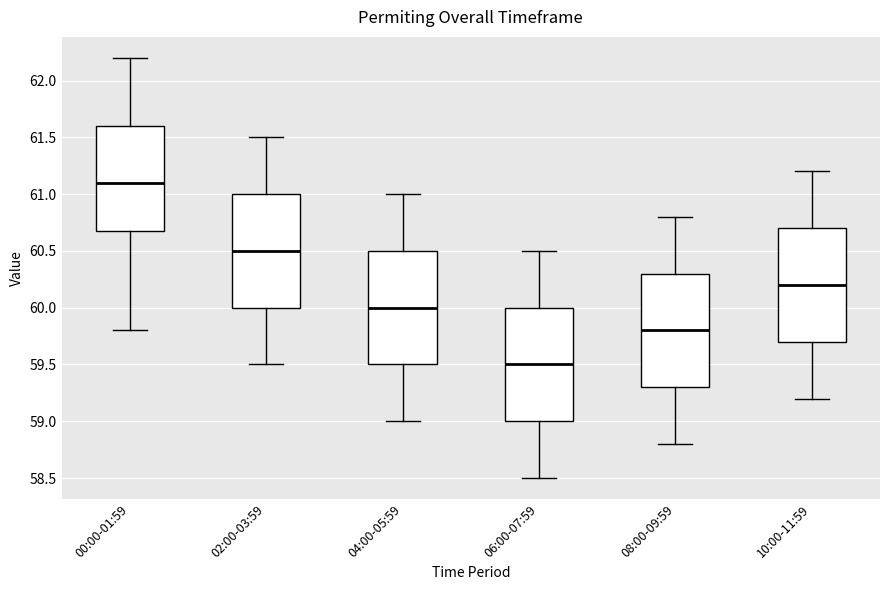

Reading left to right, read every box against the y-axis: the position of its median line, the range the box covers, and the ends of its whiskers. The values are not printed on the chart, so give them approximately, as read against the axis.

00:00-01:59: median 61.1, box 60.7 to 61.6, whiskers 59.8 to 62.2
02:00-03:59: median 60.5, box 60.0 to 61.0, whiskers 59.5 to 61.5
04:00-05:59: median 60.0, box 59.5 to 60.5, whiskers 59.0 to 61.0
06:00-07:59: median 59.5, box 59.0 to 60.0, whiskers 58.5 to 60.5
08:00-09:59: median 59.8, box 59.3 to 60.3, whiskers 58.8 to 60.8
10:00-11:59: median 60.2, box 59.7 to 60.7, whiskers 59.2 to 61.2